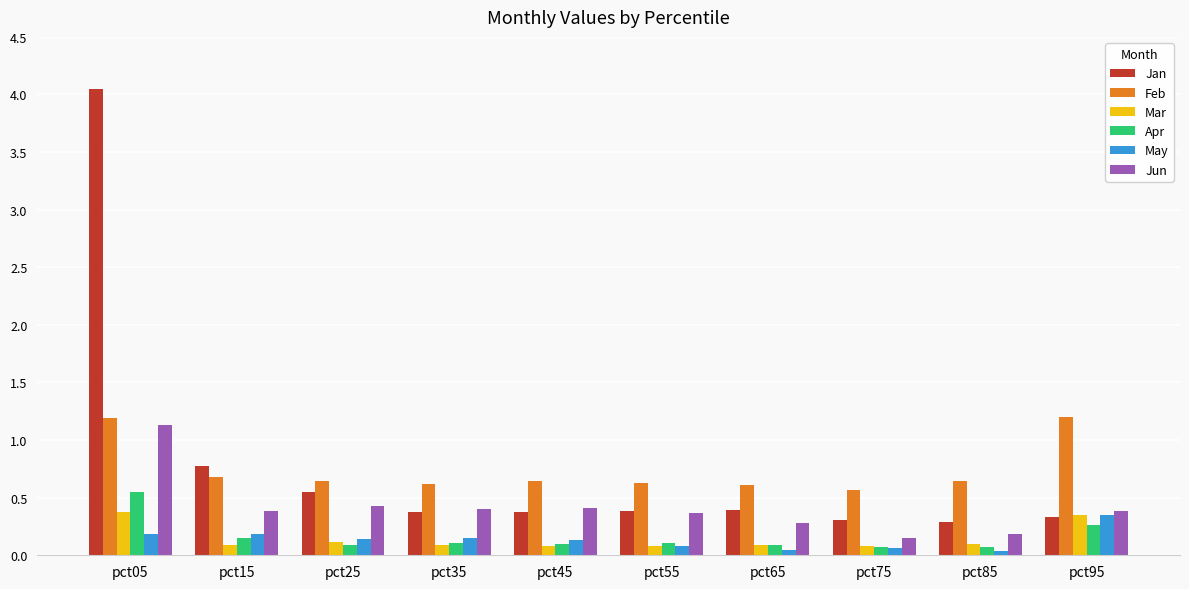

Which series has the largest range (max minus min)?

Jan